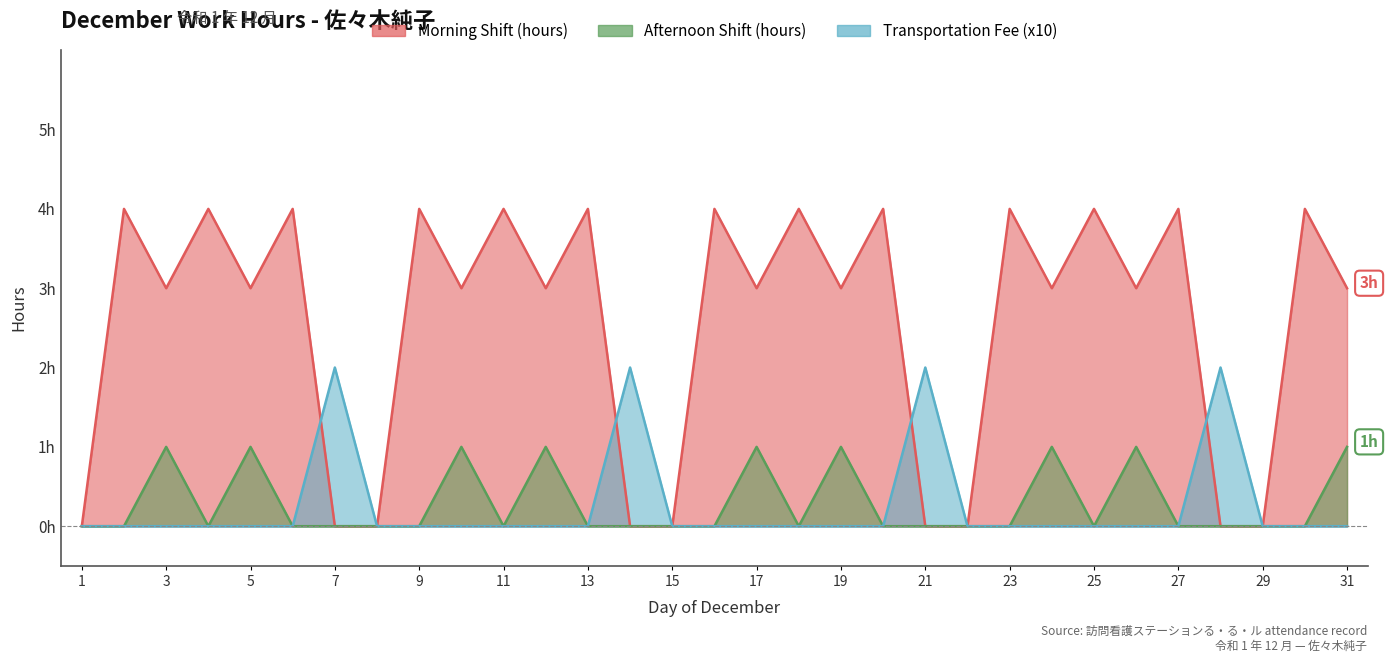

True or false: Transportation Fee (x10) and Afternoon Shift (hours) cross at least once.

False